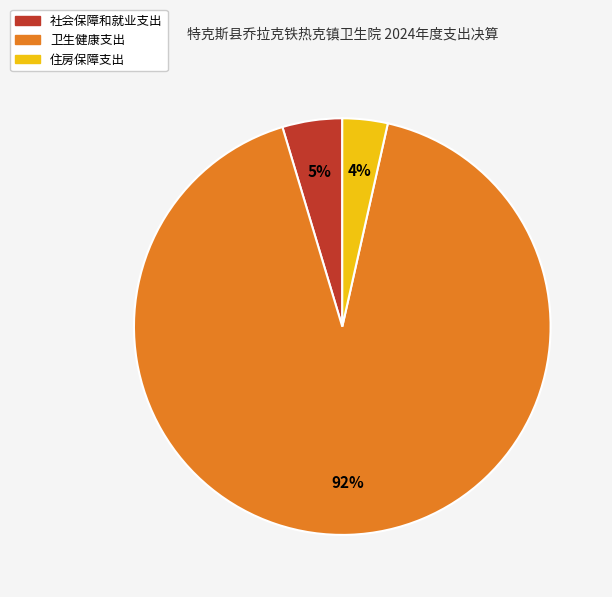

Which category has the smallest portion of the pie?

住房保障支出